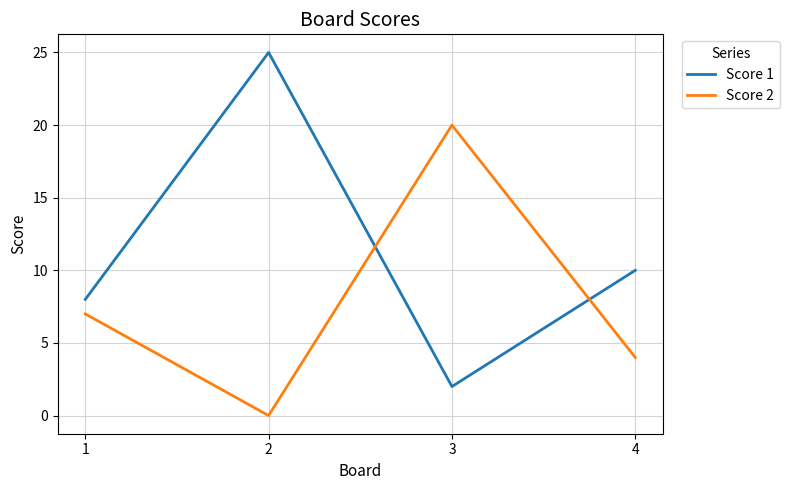

At which category does the chart reach its peak across all series?

2